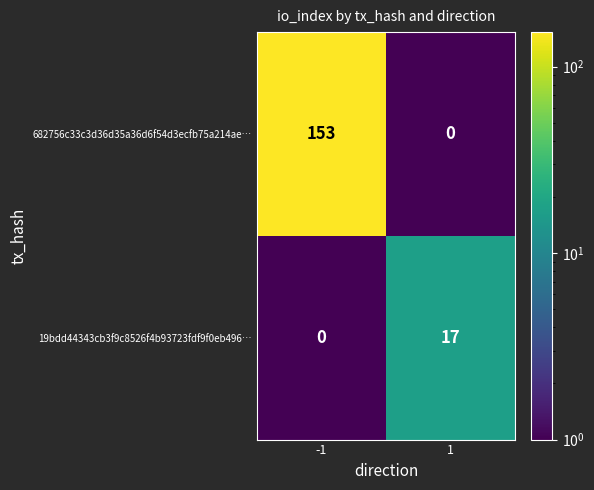

Rank the series by their maximum value, from highest to lowest.

682756c33c3d36d35a36d6f54d3ecfb75a214ae…, 19bdd44343cb3f9c8526f4b93723fdf9f0eb496…